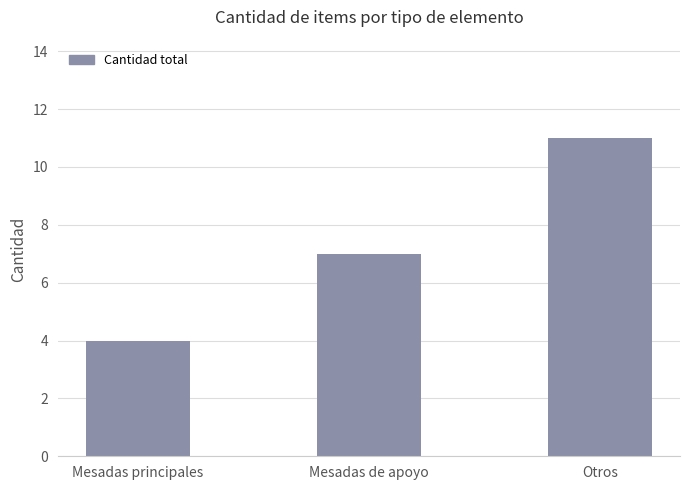

How many values are between 4 and 11?

3